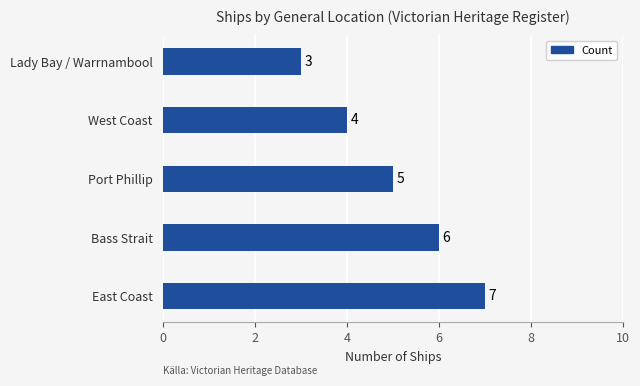

At which label is the value closest to 5?

Port Phillip